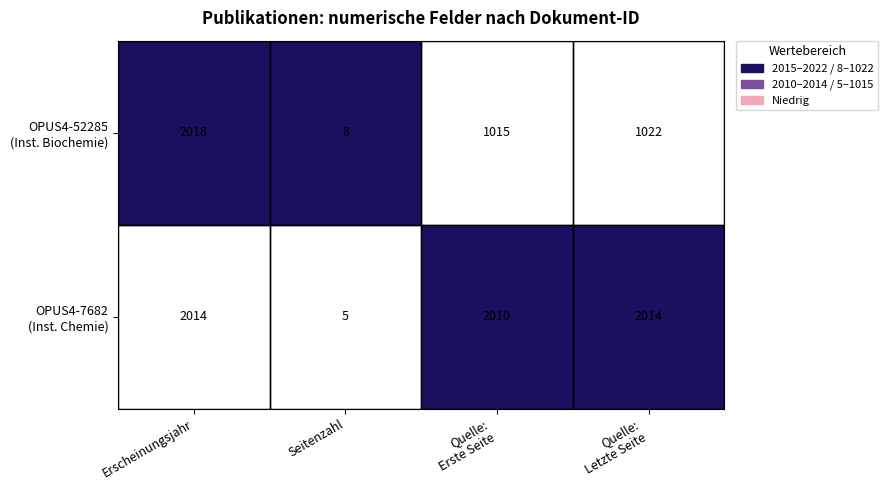

What is the total value across all series at Seitenzahl?

13